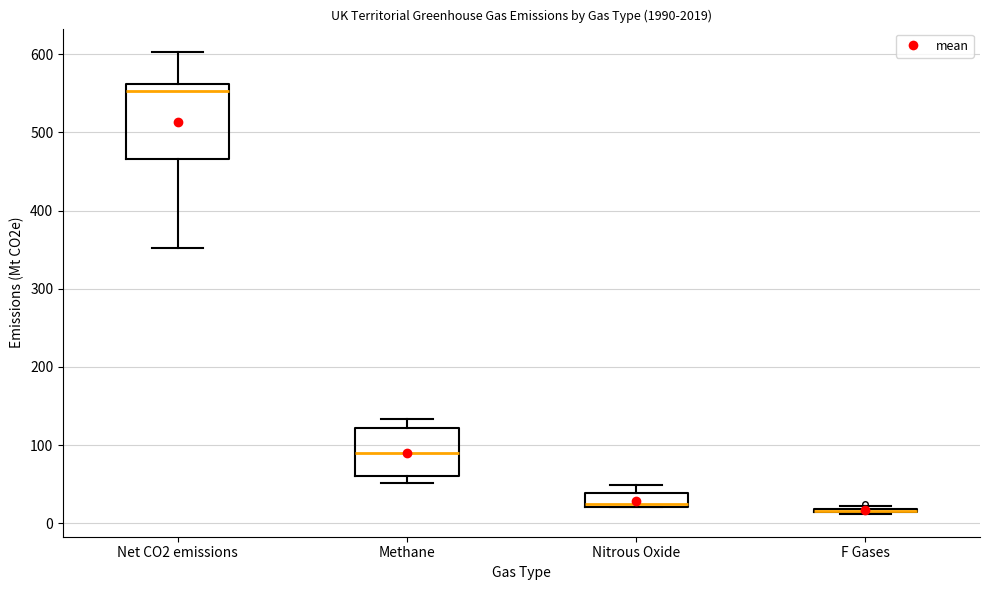

Where is the upper edge of the box for Nitrous Oxide on the y-axis? The values are not printed on the chart, so give them approximately, as read against the axis.

40